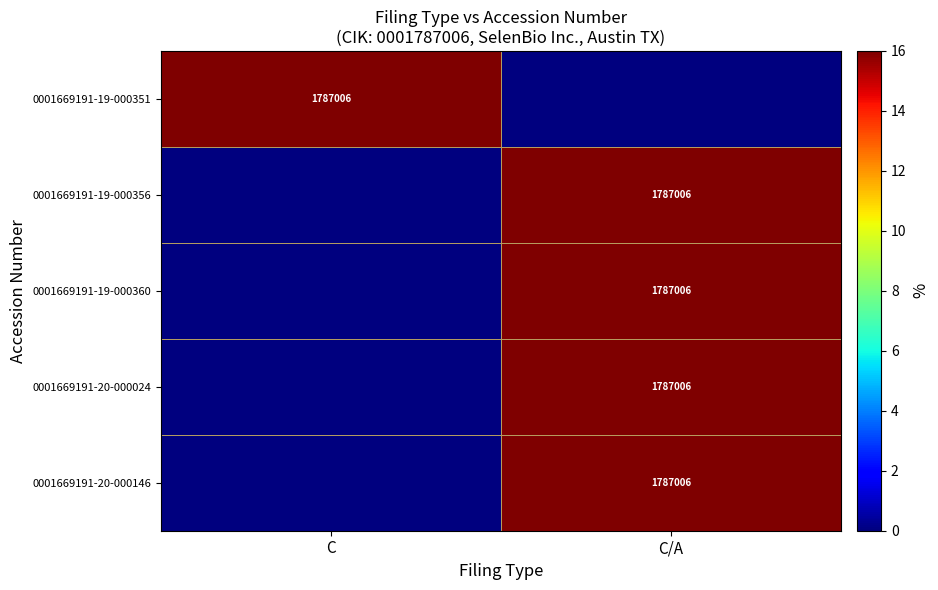

The value of 0001669191-20-000024 at C/A is 1787006. True or false?

True